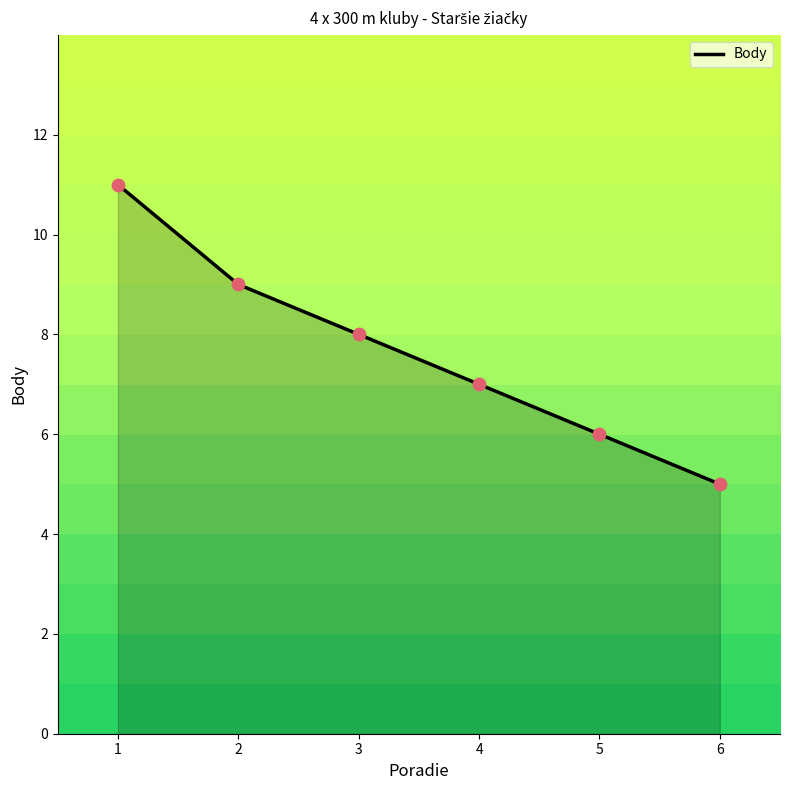

Approximately how many times larger is the value at 5 compared to 1?

0.5